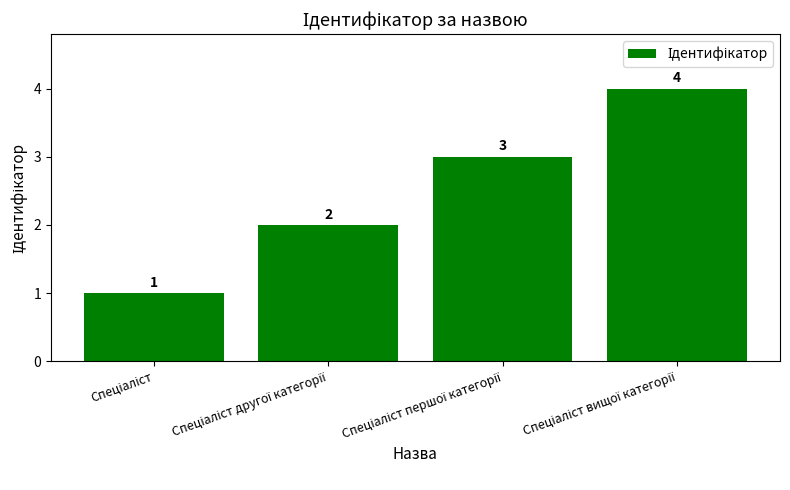

What is the smallest value displayed?

1